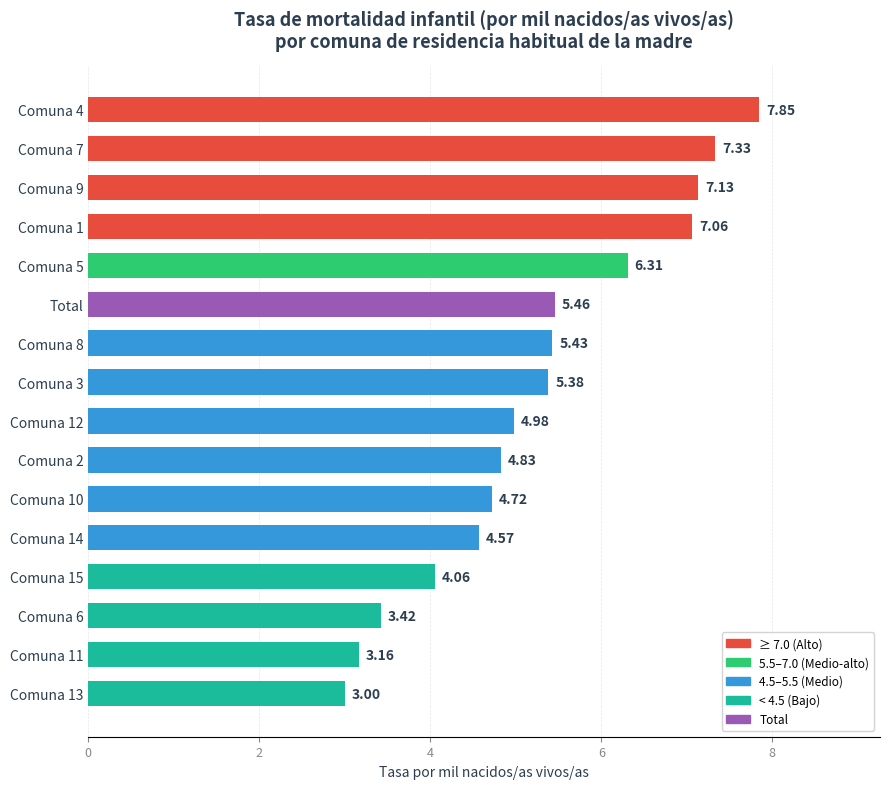

List the labels in order of value, largest first.

Comuna 4, Comuna 7, Comuna 9, Comuna 1, Comuna 5, Total, Comuna 8, Comuna 3, Comuna 12, Comuna 2, Comuna 10, Comuna 14, Comuna 15, Comuna 6, Comuna 11, Comuna 13